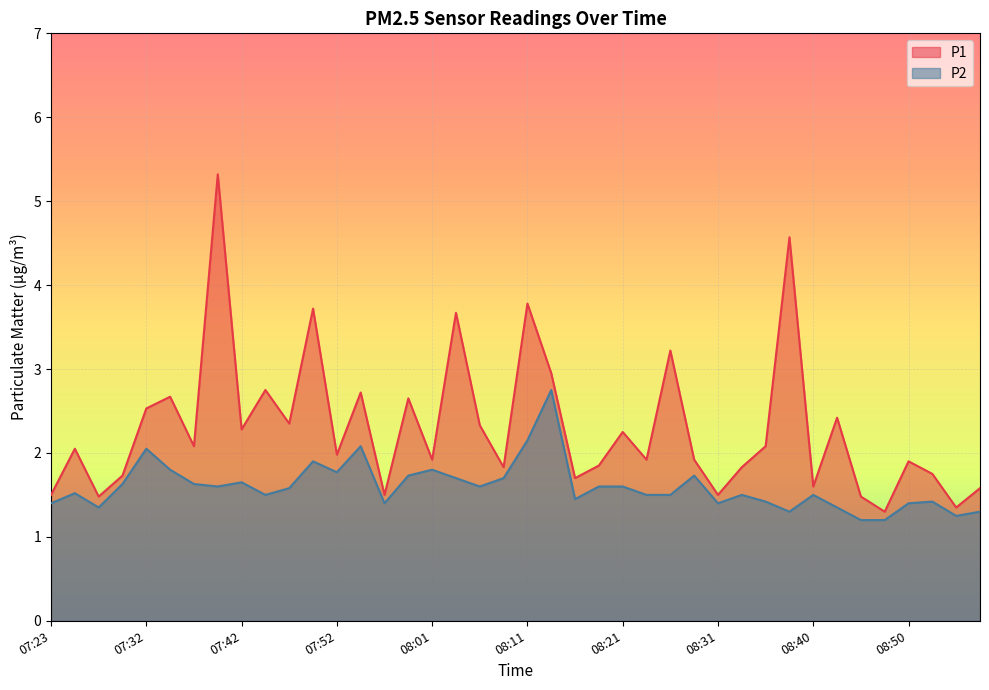

What is the maximum value shown in the chart?

5.3